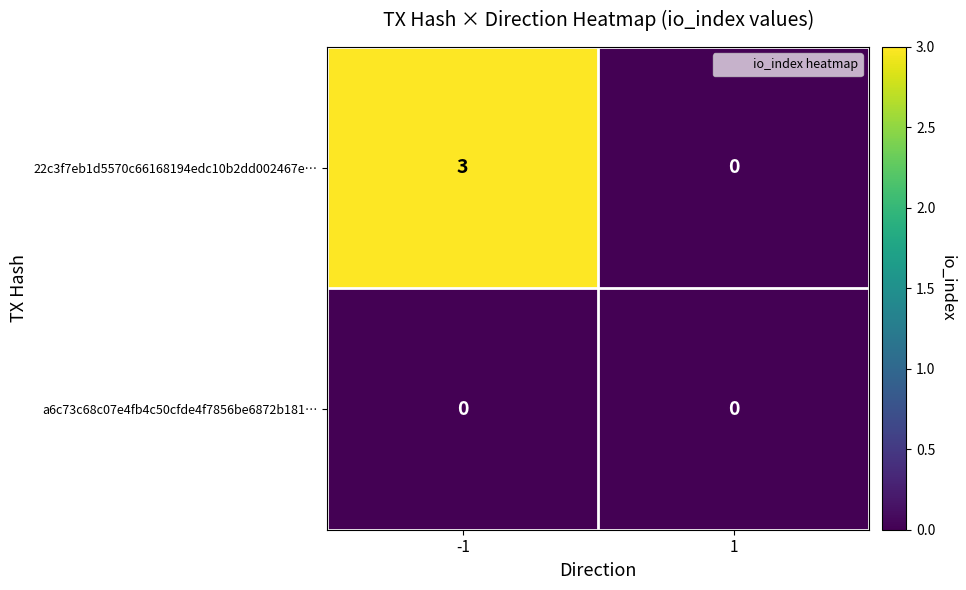

What is the sum of the 22c3f7eb1d5570c66168194edc10b2dd002467e… values at 1 and -1?

3